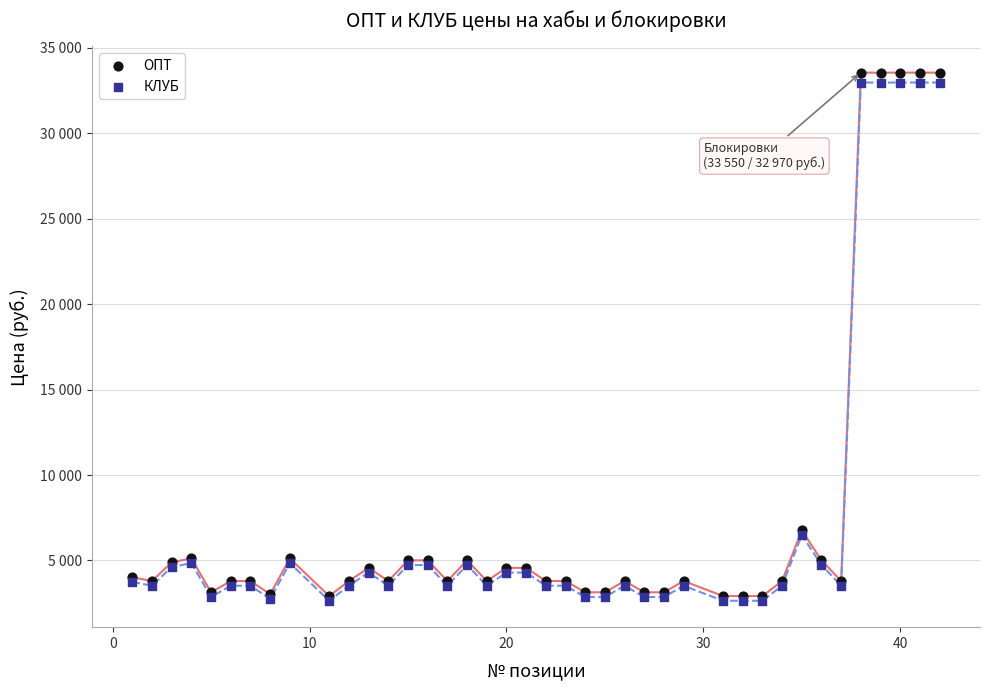

What are all the series names shown in the legend?

ОПТ, КЛУБ